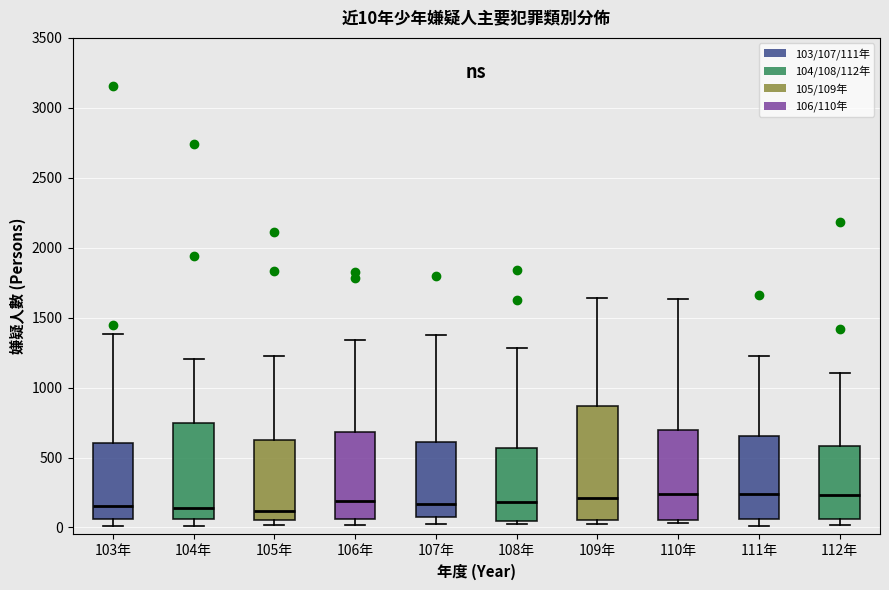

Which box is the tallest, from its lower edge to its upper edge?

109年